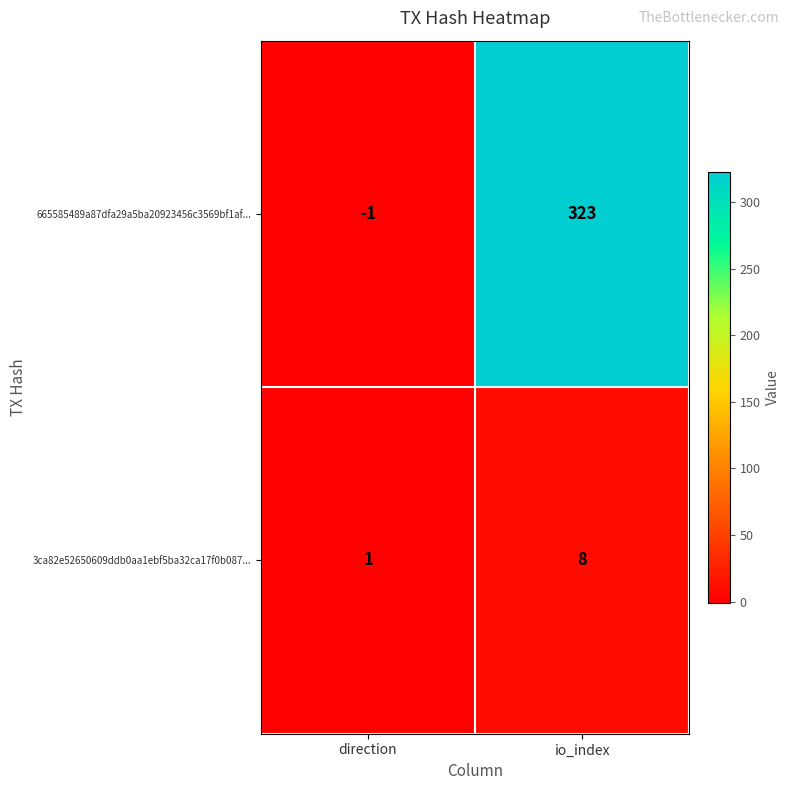

Rank the series by their maximum value, from lowest to highest.

3ca82e52650609ddb0aa1ebf5ba32ca17f0b087..., 665585489a87dfa29a5ba20923456c3569bf1af...